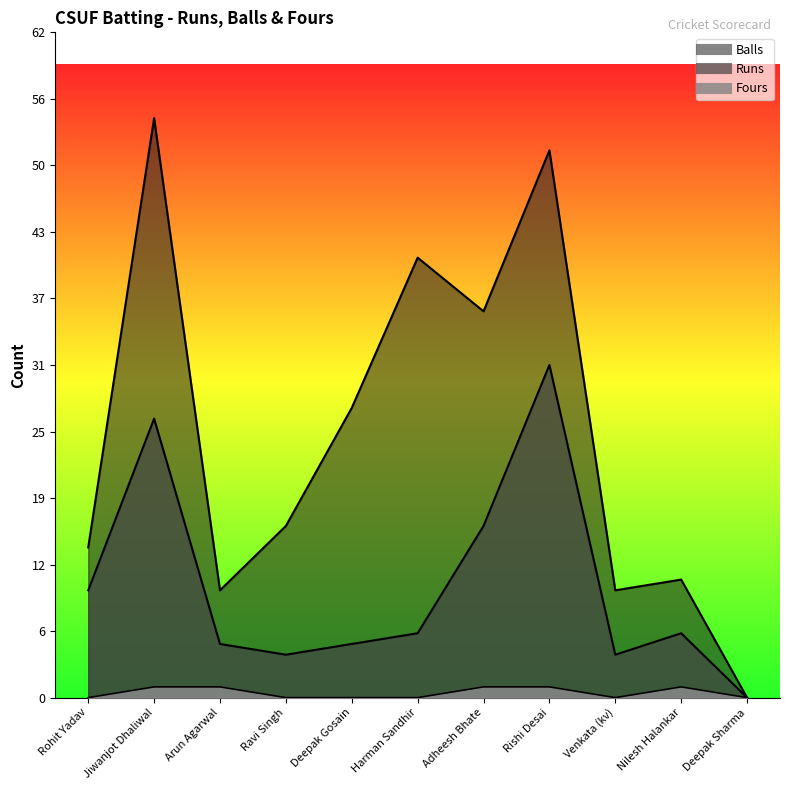

At which label is Fours closest to 0?

Rohit Yadav